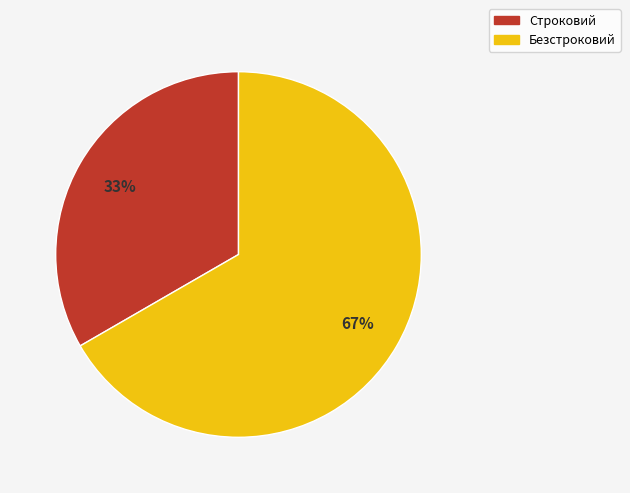

Combined, do Безстроковий and Строковий account for over 50%?

Yes